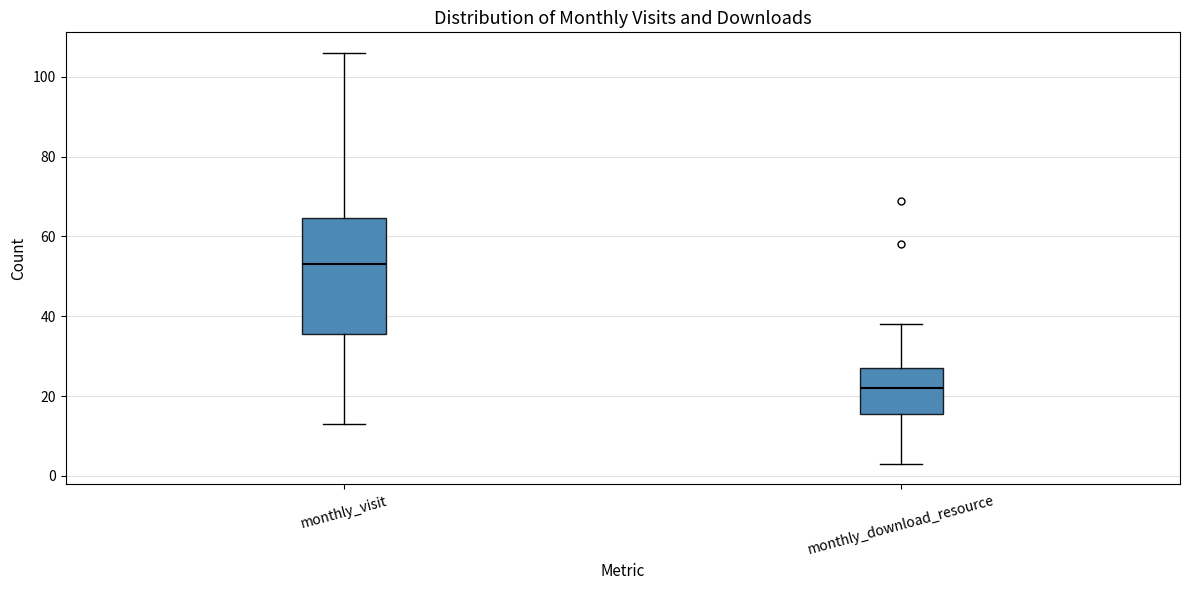

Where is the lower edge of the box for monthly_visit on the y-axis? The values are not printed on the chart, so give them approximately, as read against the axis.

36